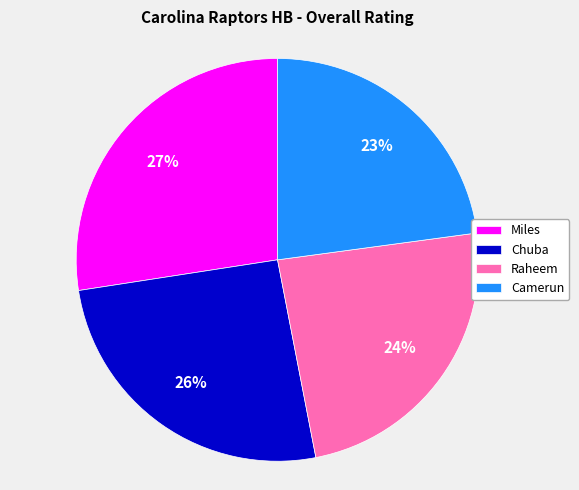

Count the number of slices in the pie.

4